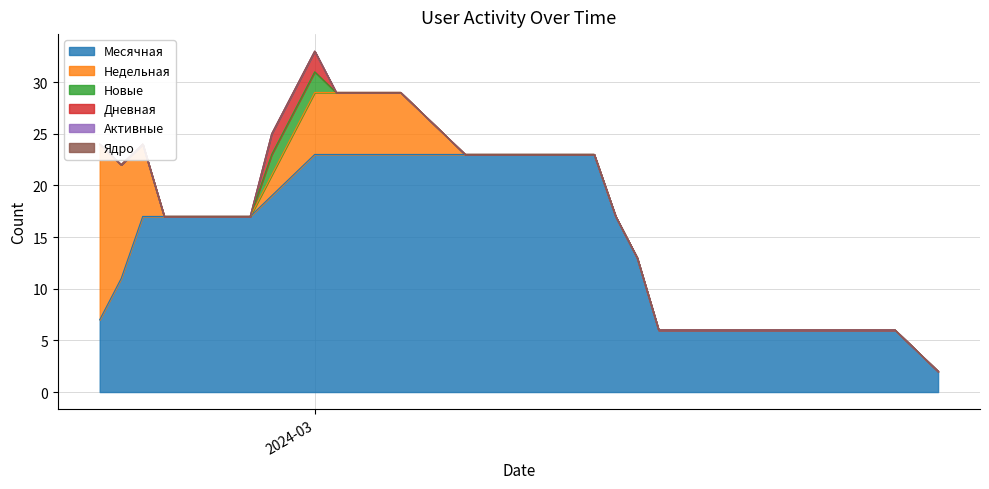

How many categories are shown in the chart?

40